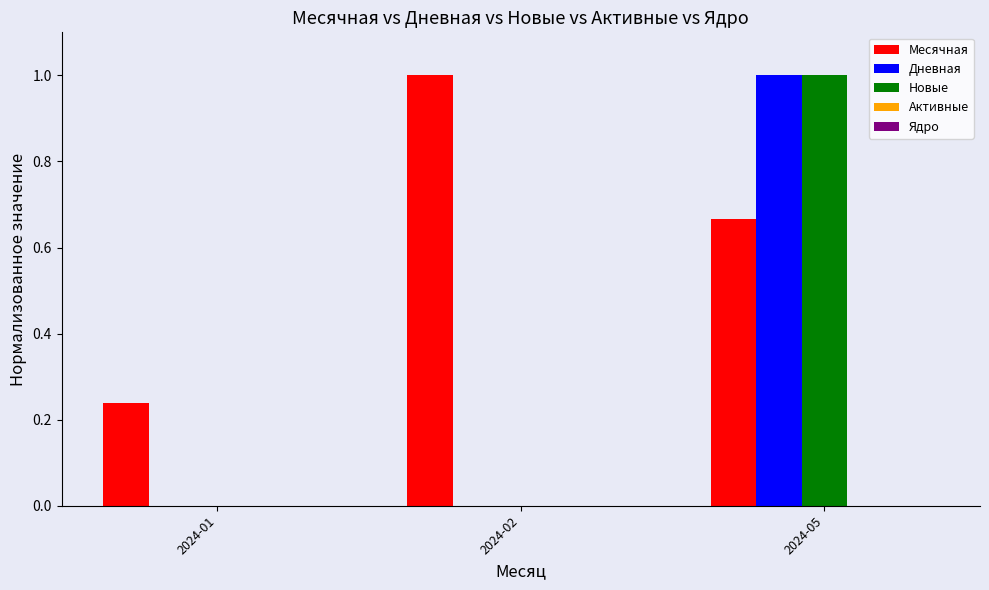

Which category has the highest value in the Дневная series?

2024-05